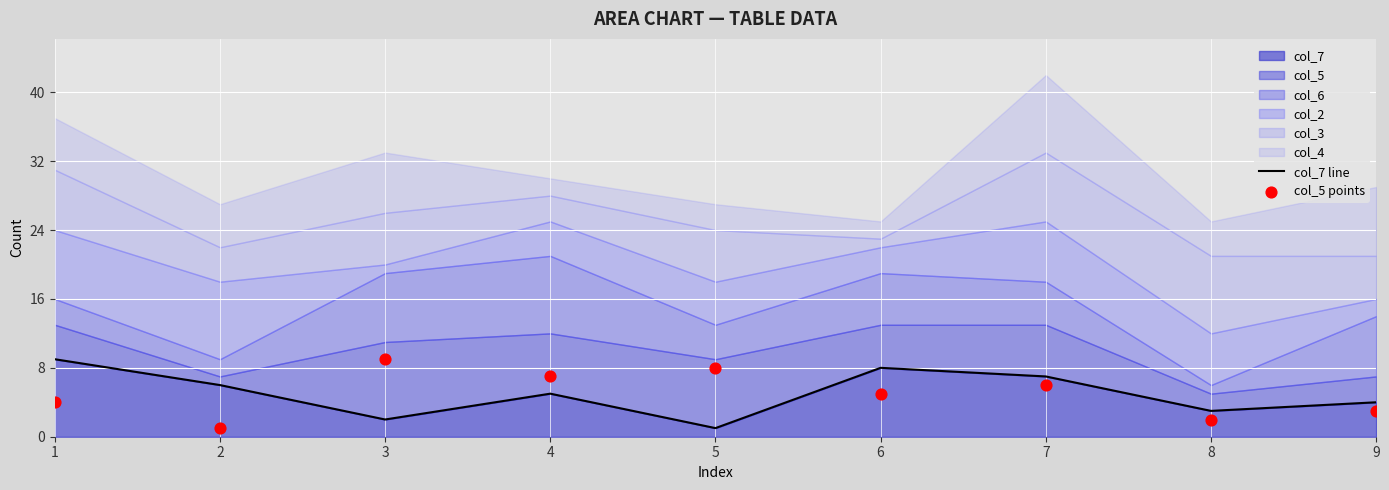

What is the total value across all series at 2?

7